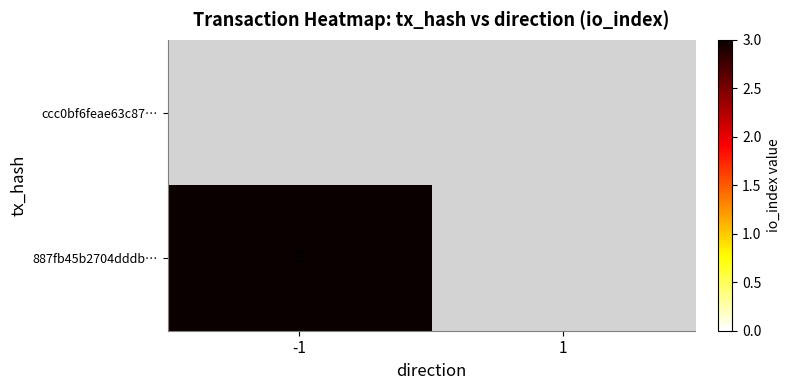

Rank the series by their average value, from highest to lowest.

ccc0bf6feae63c87…, 887fb45b2704dddb…